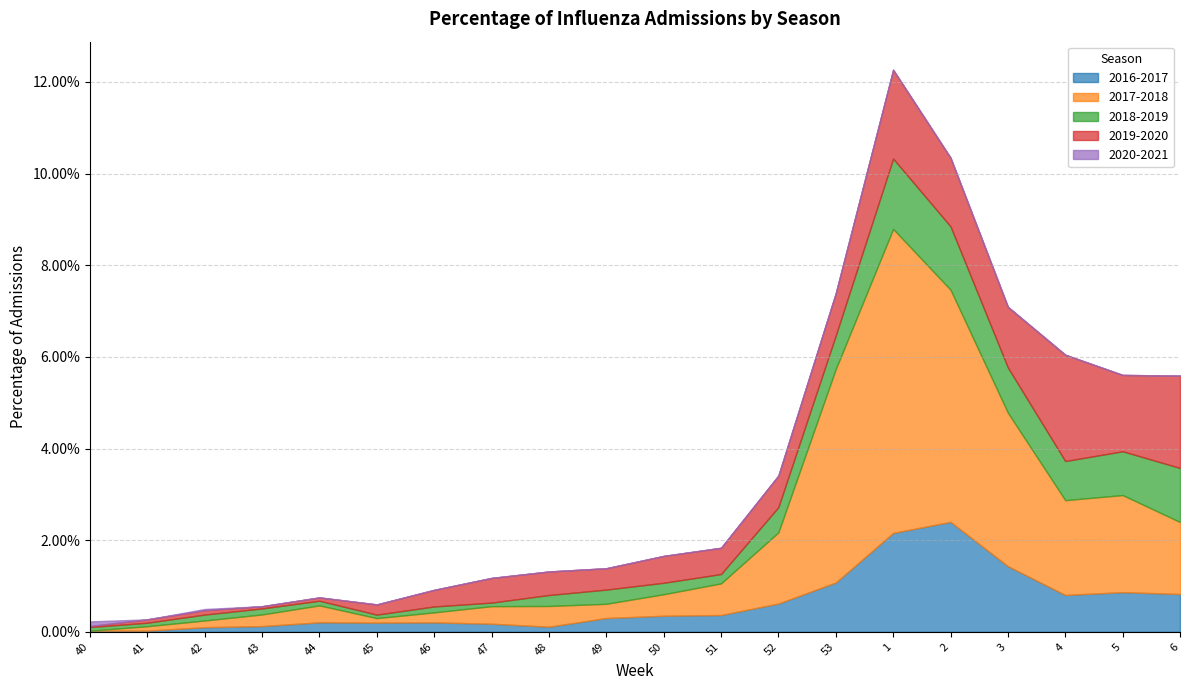

What is the total value across all series at 49?

1.4